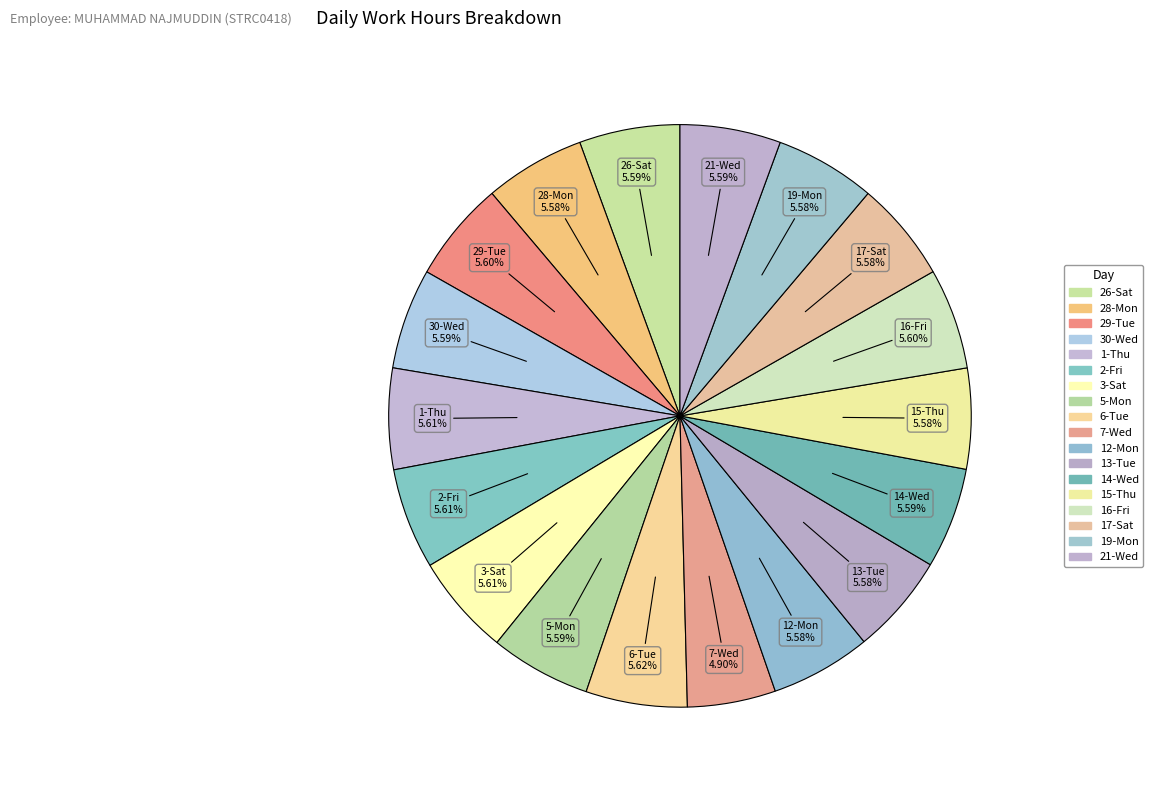

Which has a higher value, 3-Sat or 16-Fri?

3-Sat